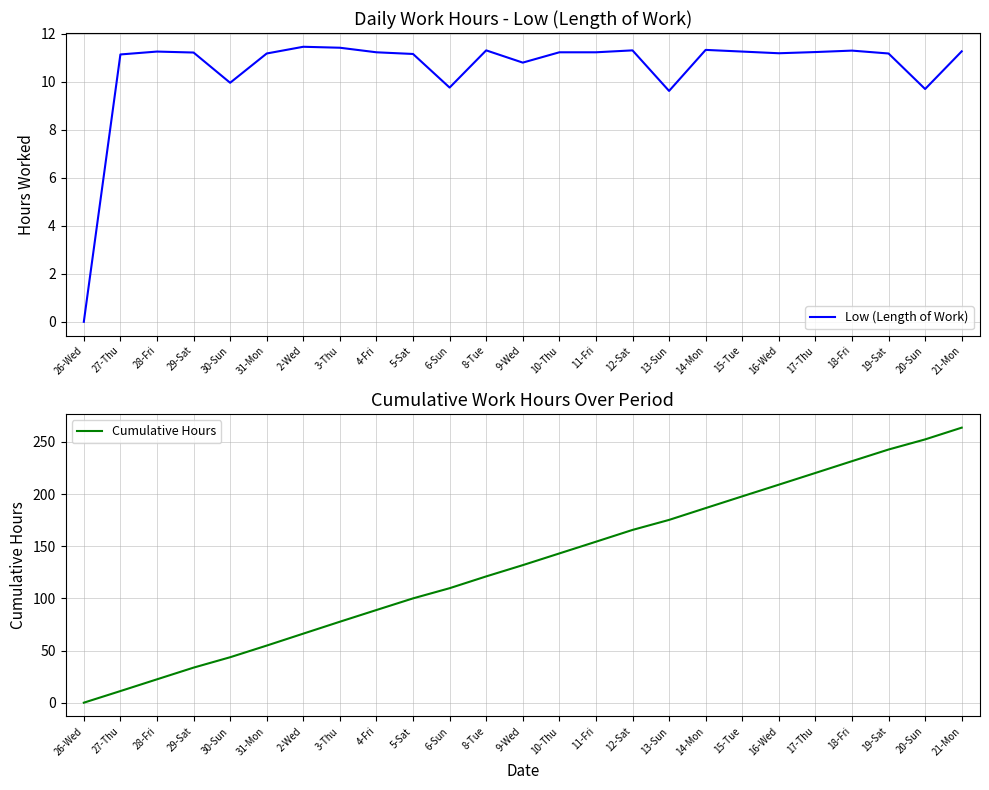

What is the difference between the highest and lowest values at 3-Thu?

66.2